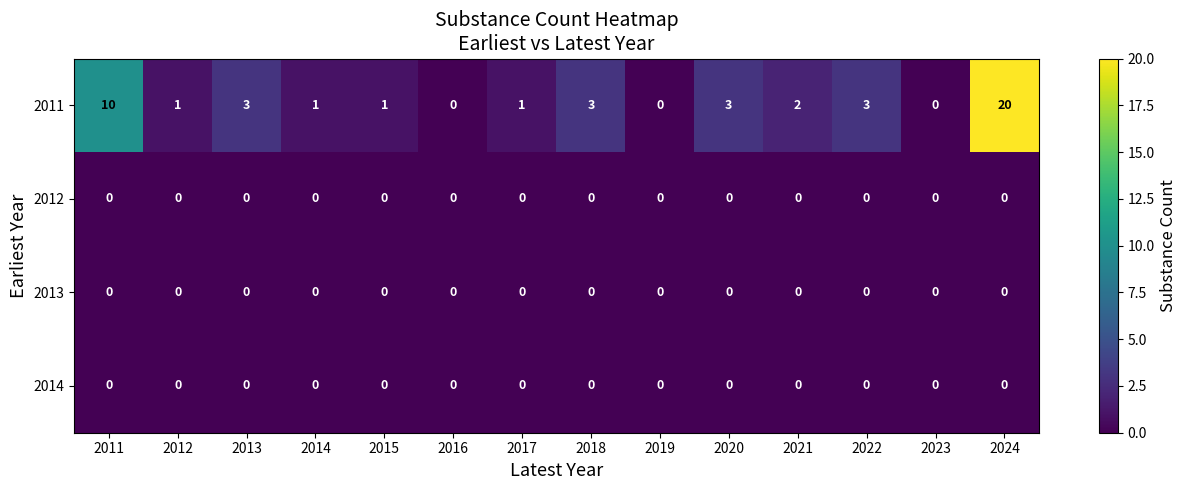

At which category is the sum across all series the highest?

2024